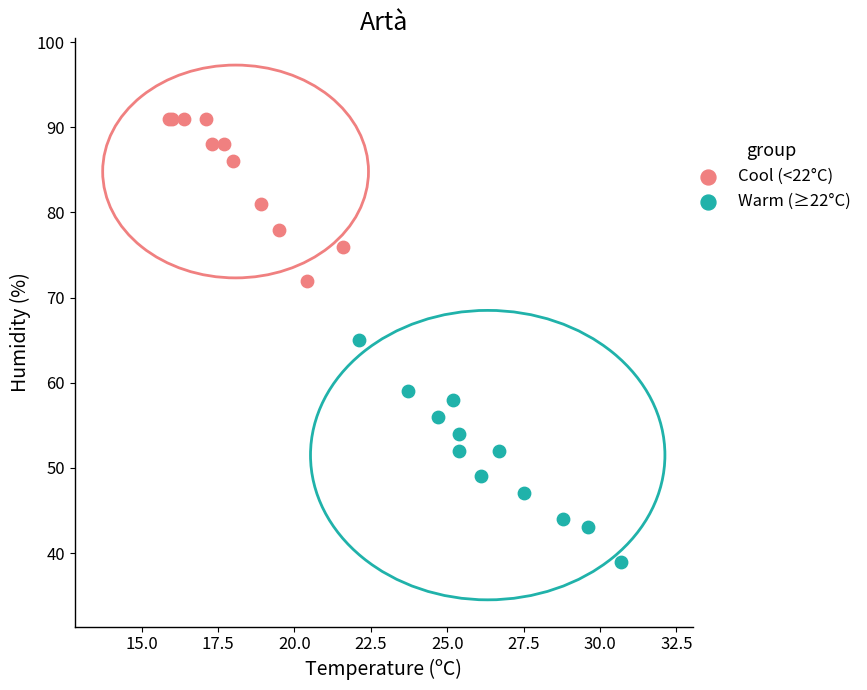

Which series has the largest Y range (max minus min)?

Warm (≥22°C)